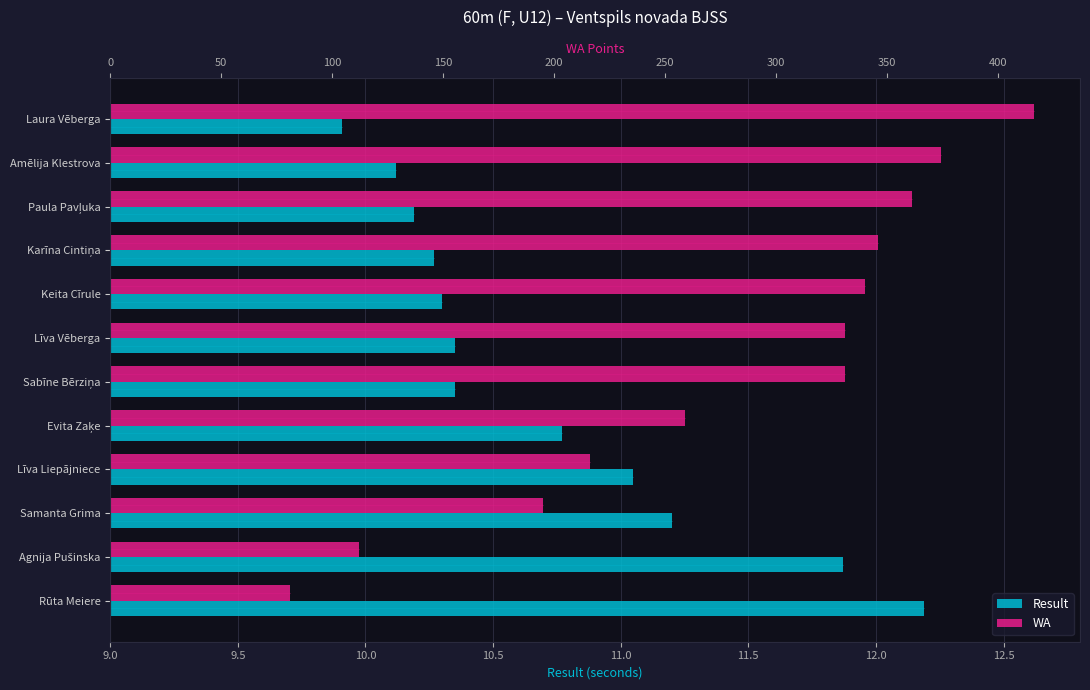

How many bars are there in each group?

2